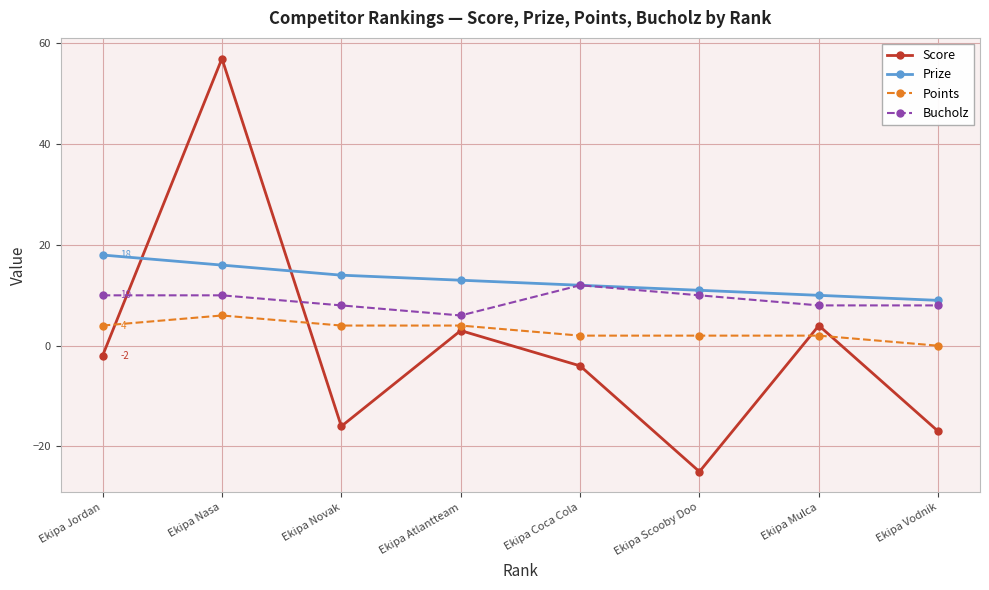

What is the label of the 4th point from the right?

Ekipa Coca Cola